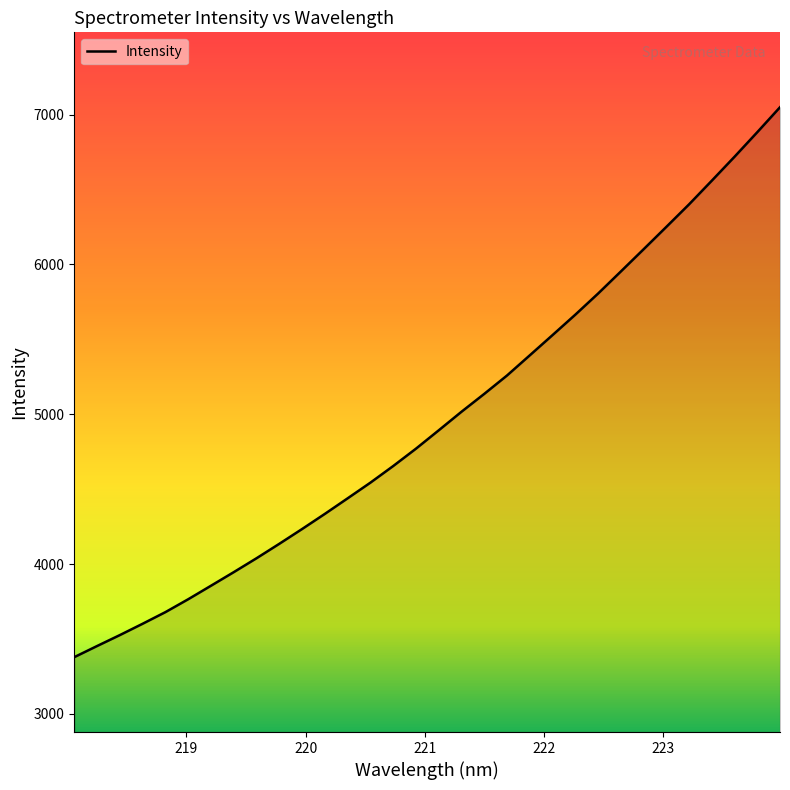

What is the difference between the maximum and minimum values?

3671.4